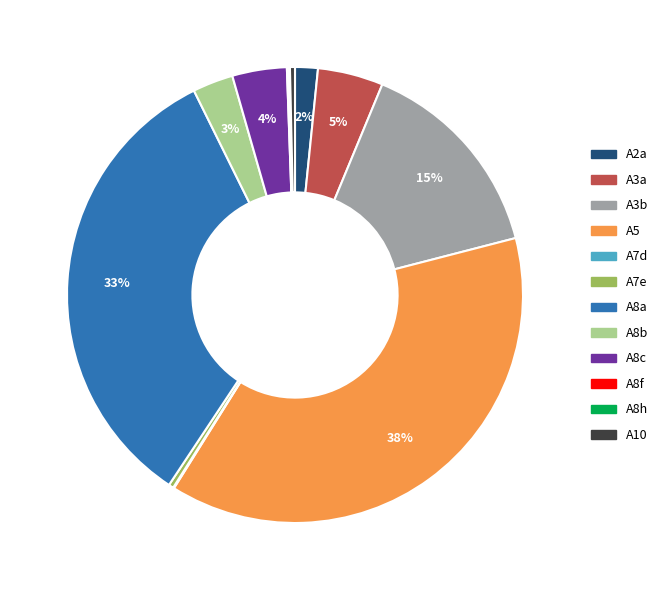

True or false: A3a accounts for 5% of the total.

True